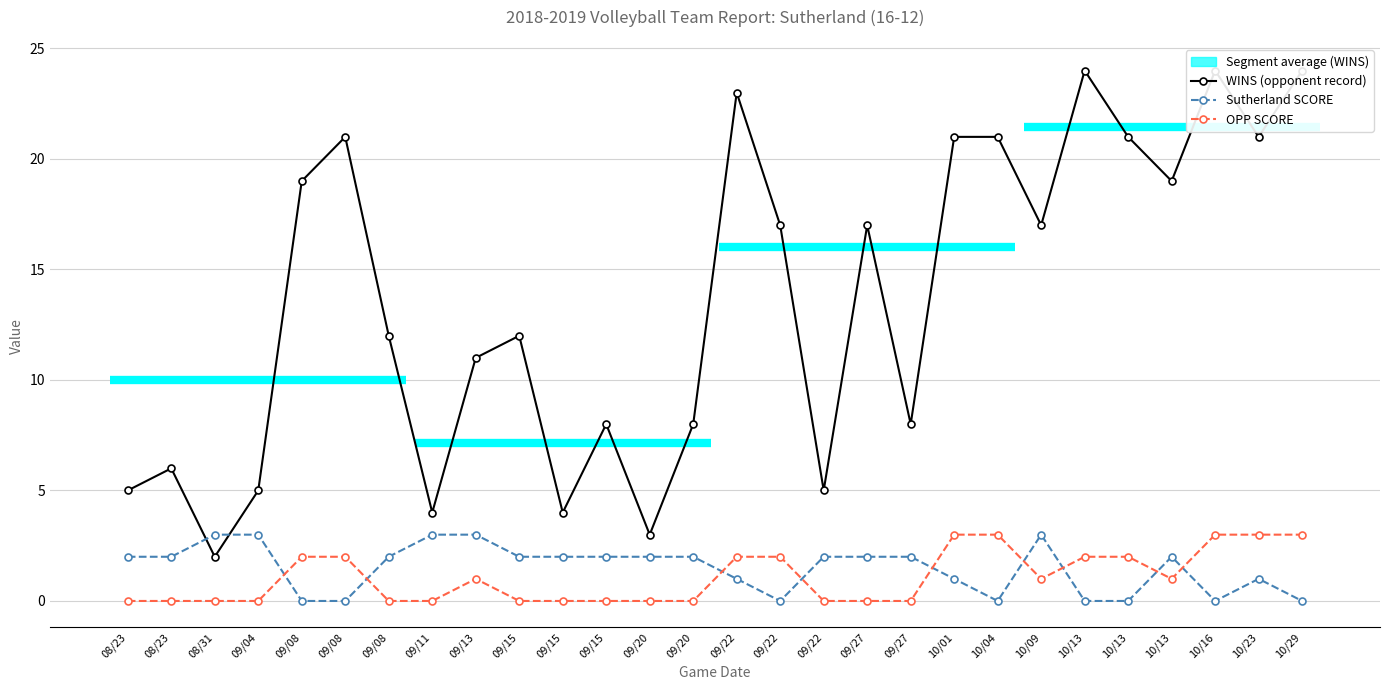

Reading left to right, transcribe all the data shown in this chart.

WINS (opponent record): 08/23=5	08/23=6	08/31=2	09/04=5	09/08=19	09/08=21	09/08=12	09/11=4	09/13=11	09/15=12	09/15=4	09/15=8	09/20=3	09/20=8	09/22=23	09/22=17	09/22=5	09/27=17	09/27=8	10/01=21	10/04=21	10/09=17	10/13=24	10/13=21	10/13=19	10/16=24	10/23=21	10/29=24
Sutherland SCORE: 08/23=2	08/23=2	08/31=3	09/04=3	09/08=0	09/08=0	09/08=2	09/11=3	09/13=3	09/15=2	09/15=2	09/15=2	09/20=2	09/20=2	09/22=1	09/22=0	09/22=2	09/27=2	09/27=2	10/01=1	10/04=0	10/09=3	10/13=0	10/13=0	10/13=2	10/16=0	10/23=1	10/29=0
OPP SCORE: 08/23=0	08/23=0	08/31=0	09/04=0	09/08=2	09/08=2	09/08=0	09/11=0	09/13=1	09/15=0	09/15=0	09/15=0	09/20=0	09/20=0	09/22=2	09/22=2	09/22=0	09/27=0	09/27=0	10/01=3	10/04=3	10/09=1	10/13=2	10/13=2	10/13=1	10/16=3	10/23=3	10/29=3